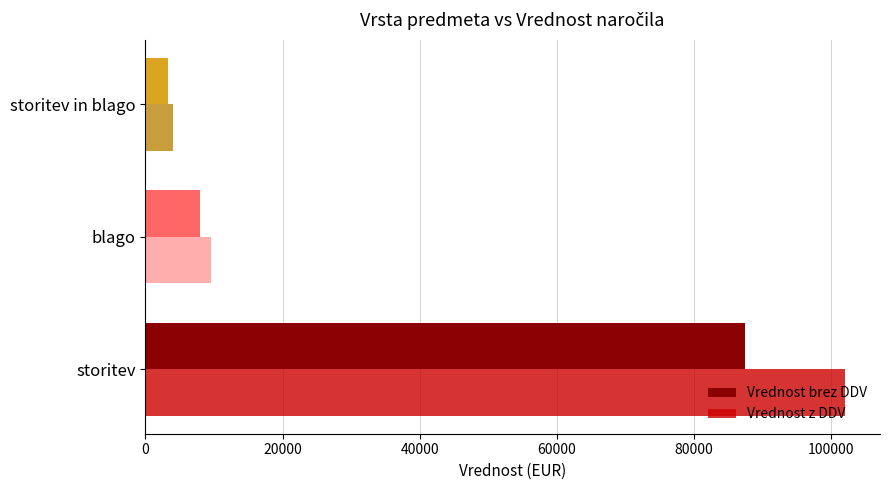

What is the difference between the maximum and minimum values in the Vrednost z DDV series?

97999.1